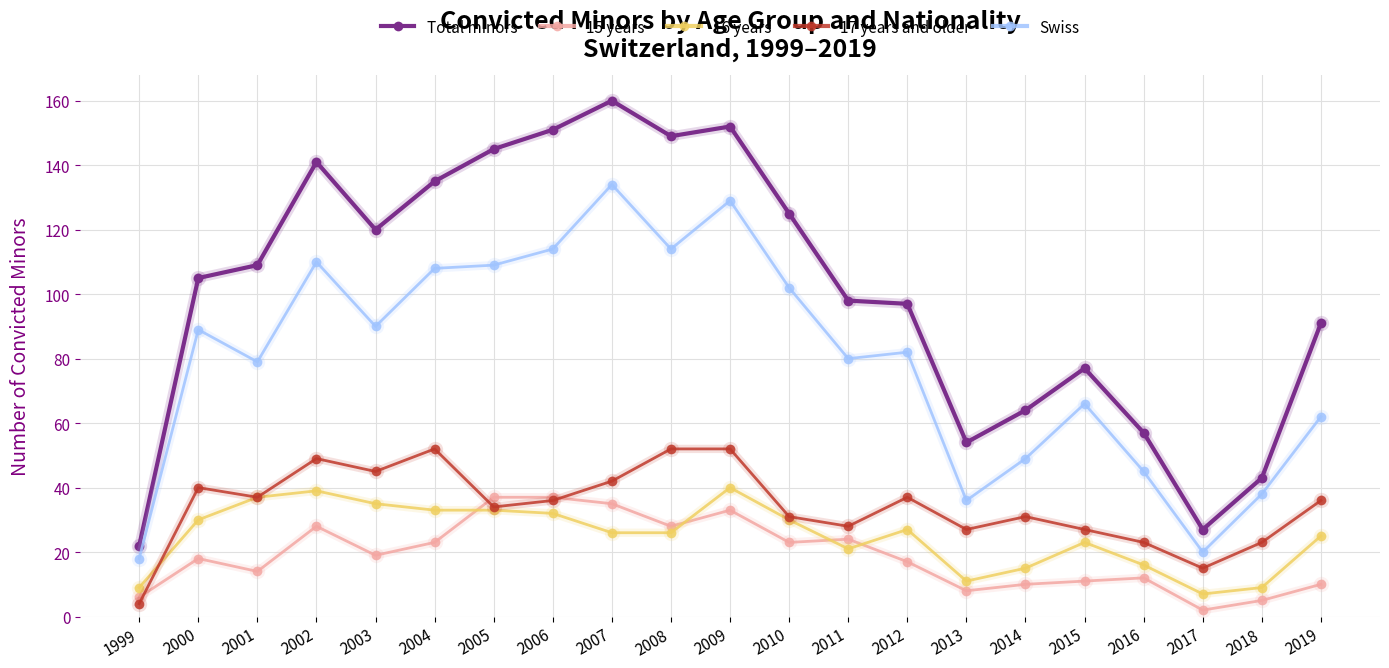

What is the average value of the 17 years and older series?

34